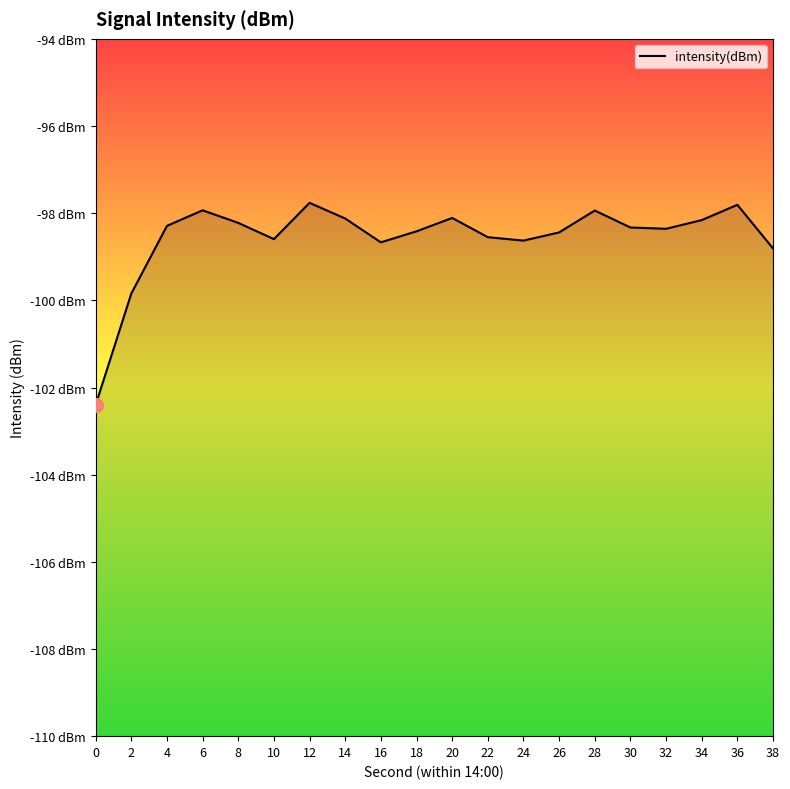

True or false: the data has more than 1 interior local peaks.

True